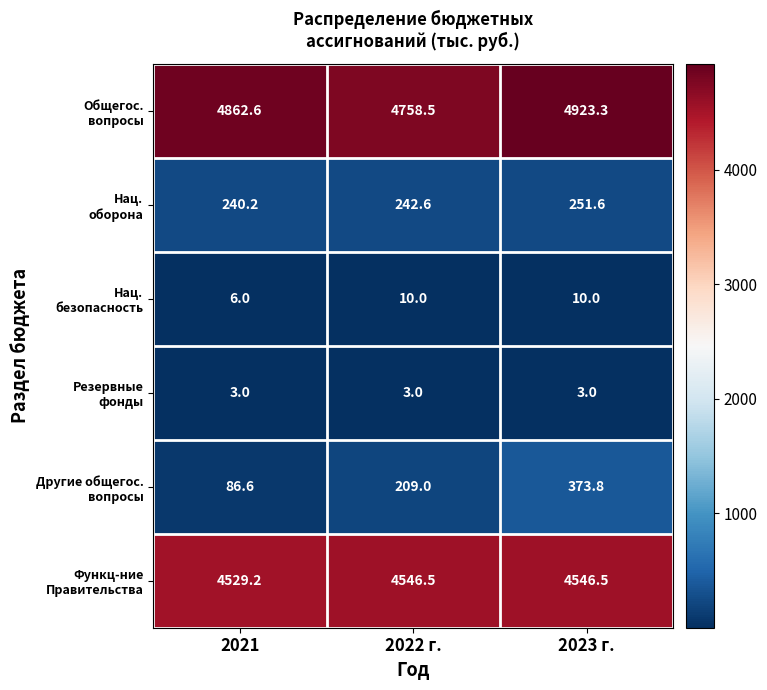

Which category has the highest value across all series?

2023 г.